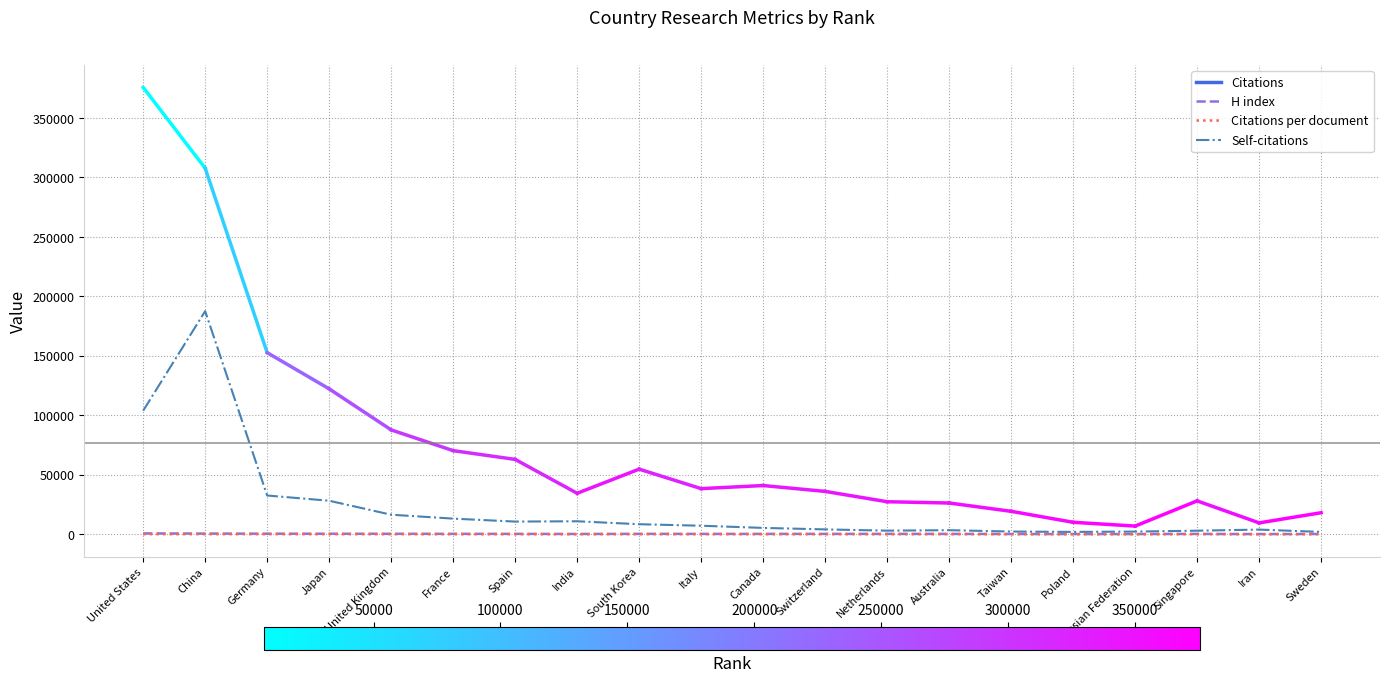

What is the smallest value displayed?

23.6